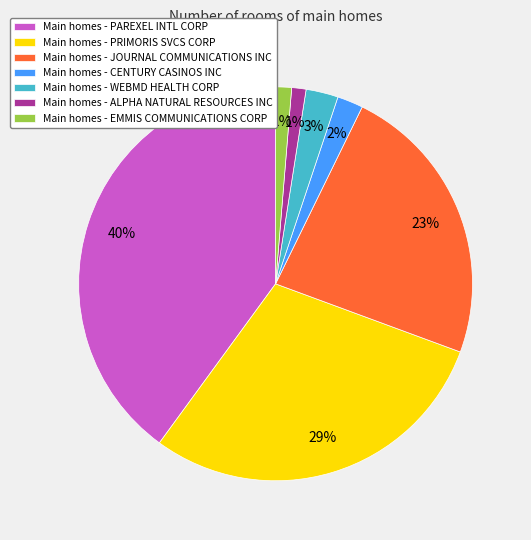

To the nearest percent, what is the difference between the largest and smallest slice percentages?

39%